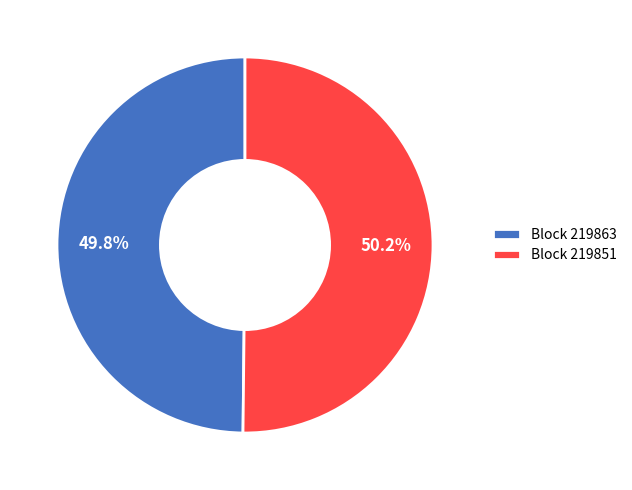

What is the ratio of the value at Block 219863 to the value at Block 219851?

1.0